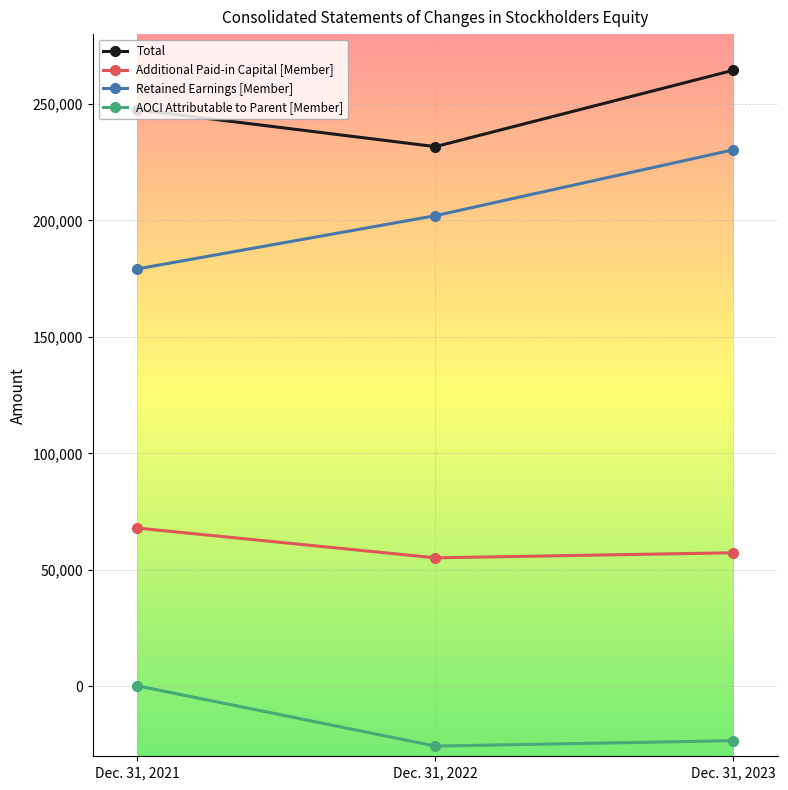

Which series has the widest spread of values?

Retained Earnings [Member]